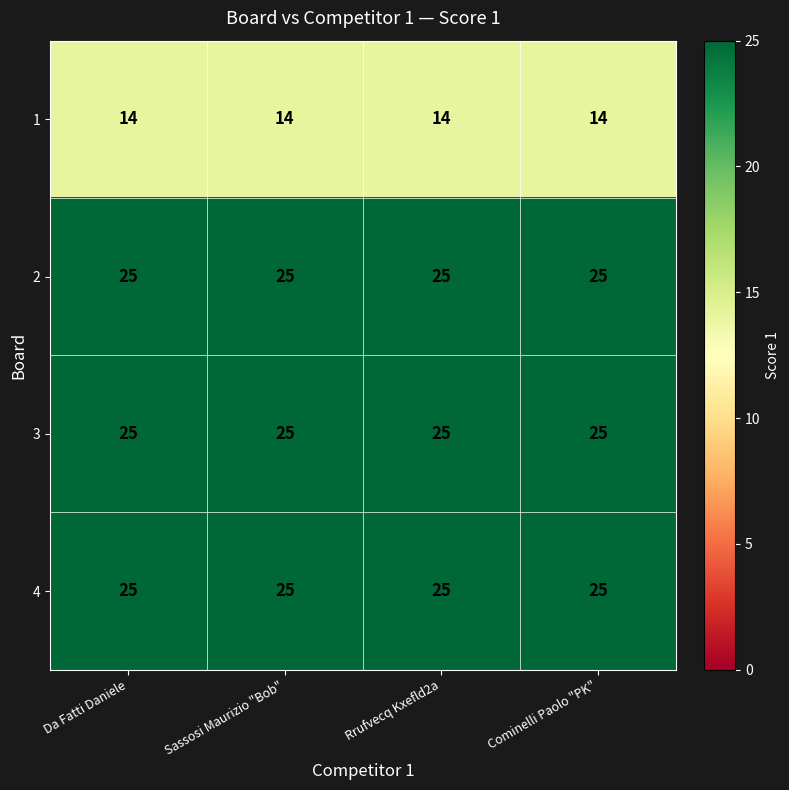

What is the sum of all 2 values?

100